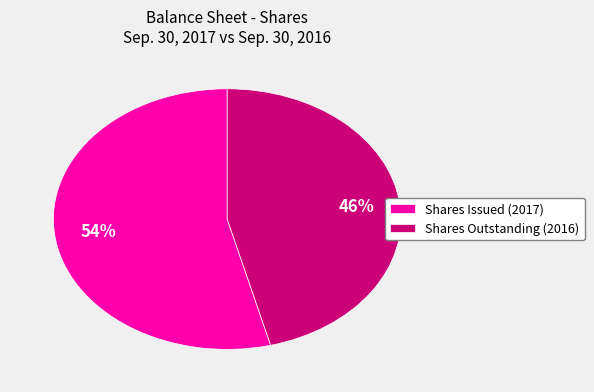

Between Shares Issued (2017) and Shares Outstanding (2016), which is larger?

Shares Issued (2017)